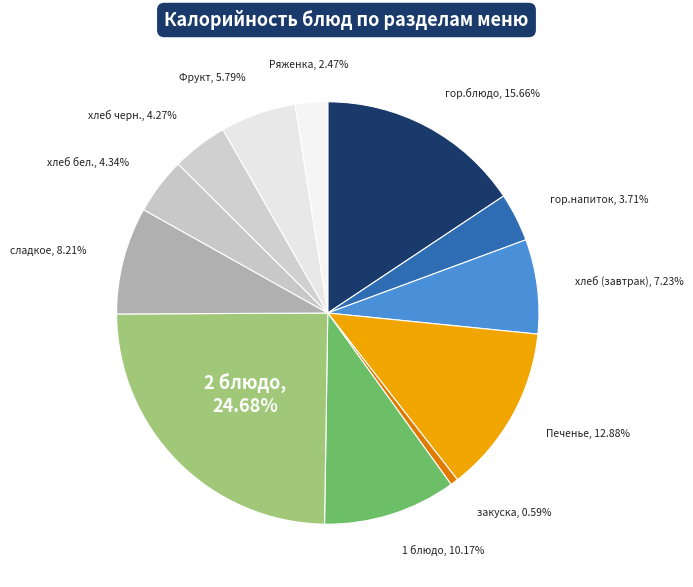

How many segments does this pie chart have?

12